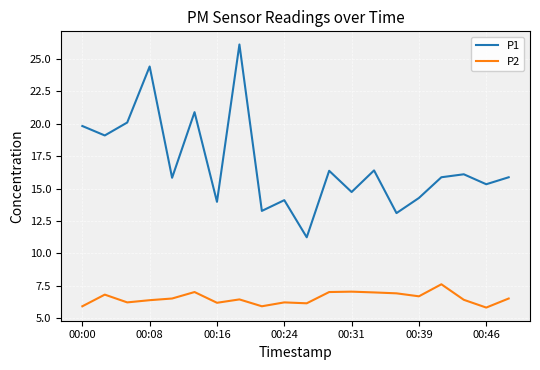

Which series has the widest spread of values?

P1